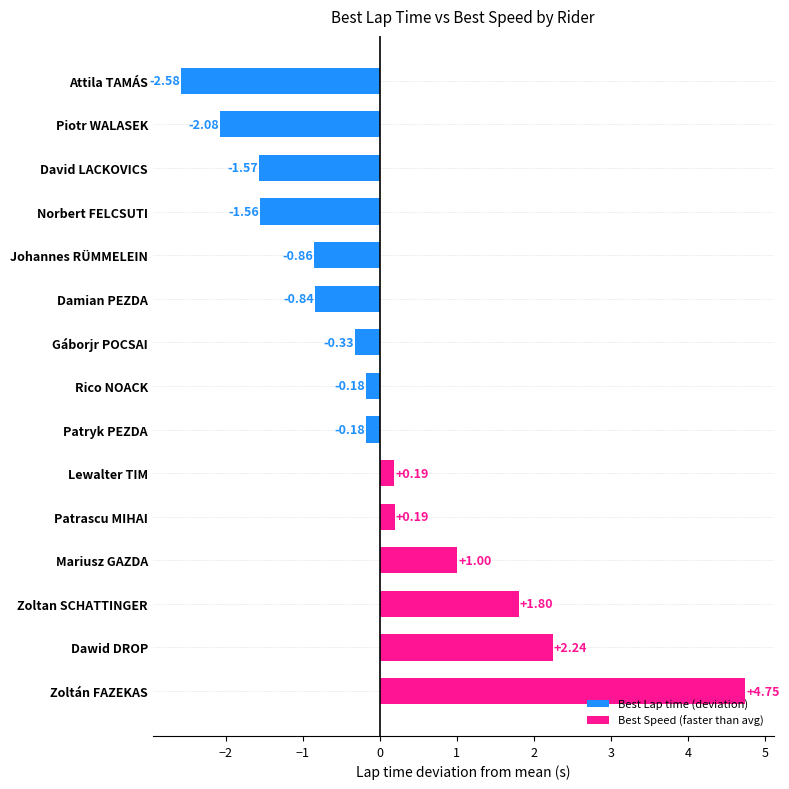

How many data points are above 0?

6